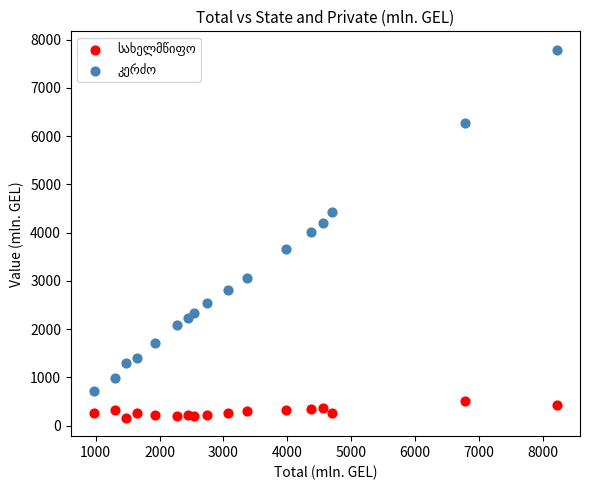

Across all data points, what is the range of X values (max minus min)?

7244.9